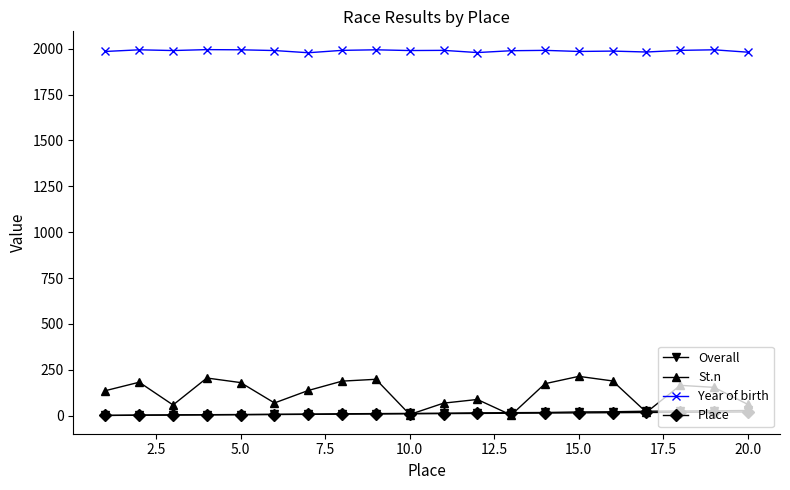

Which series has the largest range (max minus min)?

St.n